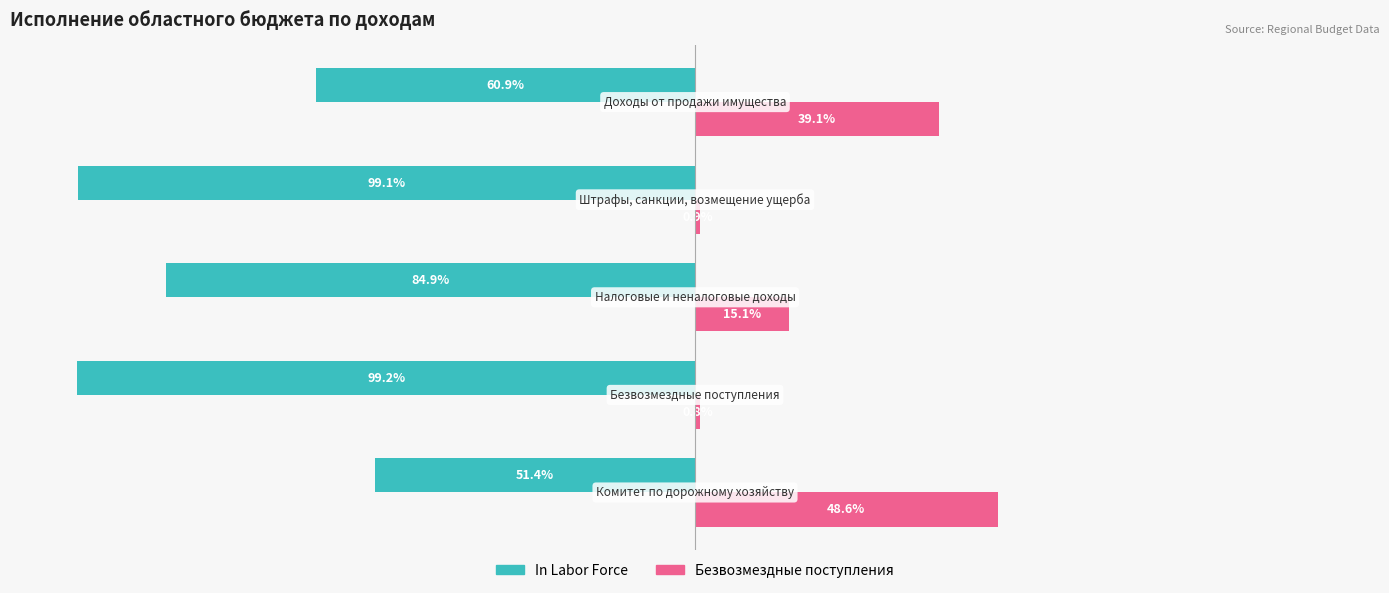

Which series has the largest total across all categories?

Безвозмездные поступления